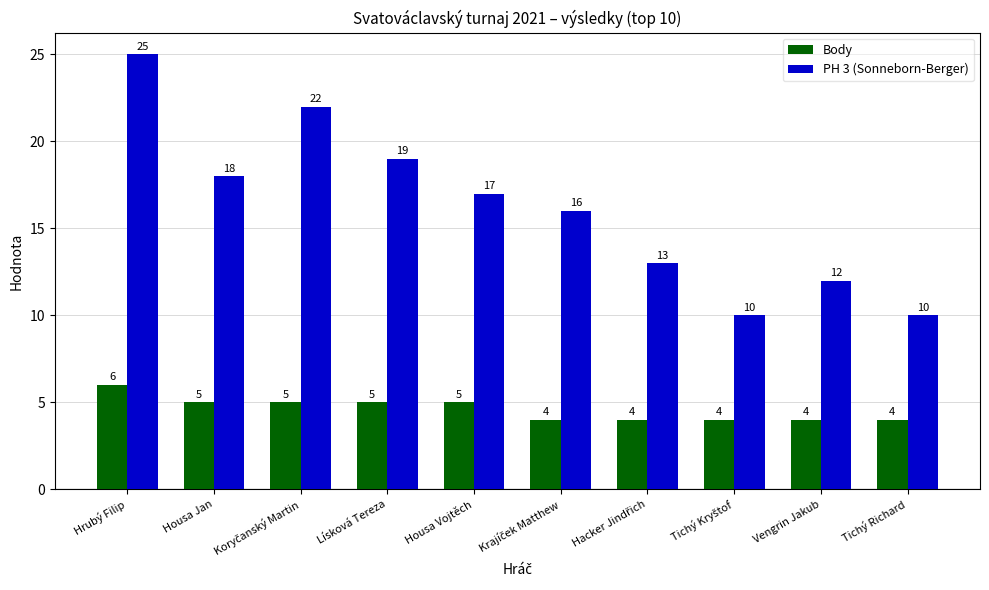

What is the difference between the second highest and minimum values in the Body series?

1